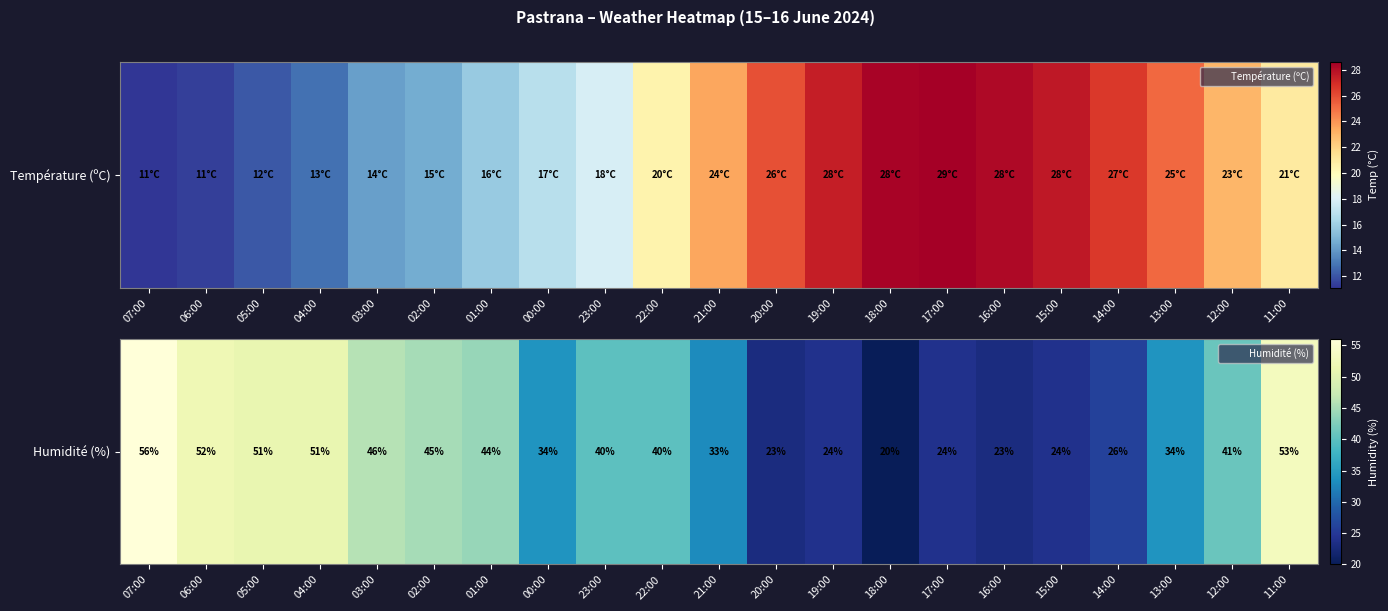

Reading left to right, extract all data points from this chart.

07:00=56	06:00=52	05:00=51	04:00=51	03:00=46	02:00=45	01:00=44	00:00=34	23:00=40	22:00=40	21:00=33	20:00=23	19:00=24	18:00=20	17:00=24	16:00=23	15:00=24	14:00=26	13:00=34	12:00=41	11:00=53